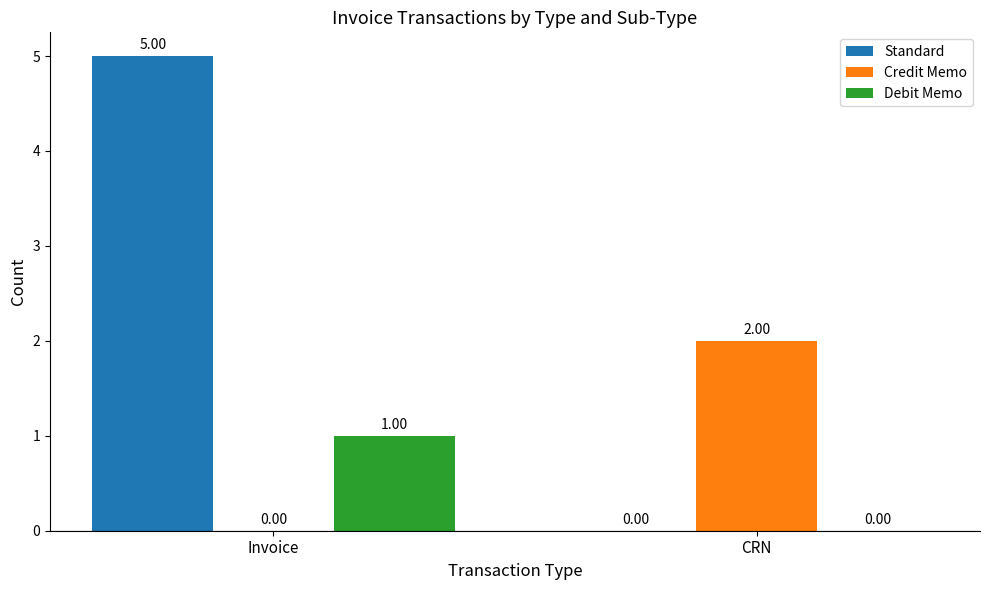

The Standard series shows -2 at CRN. True or false?

False